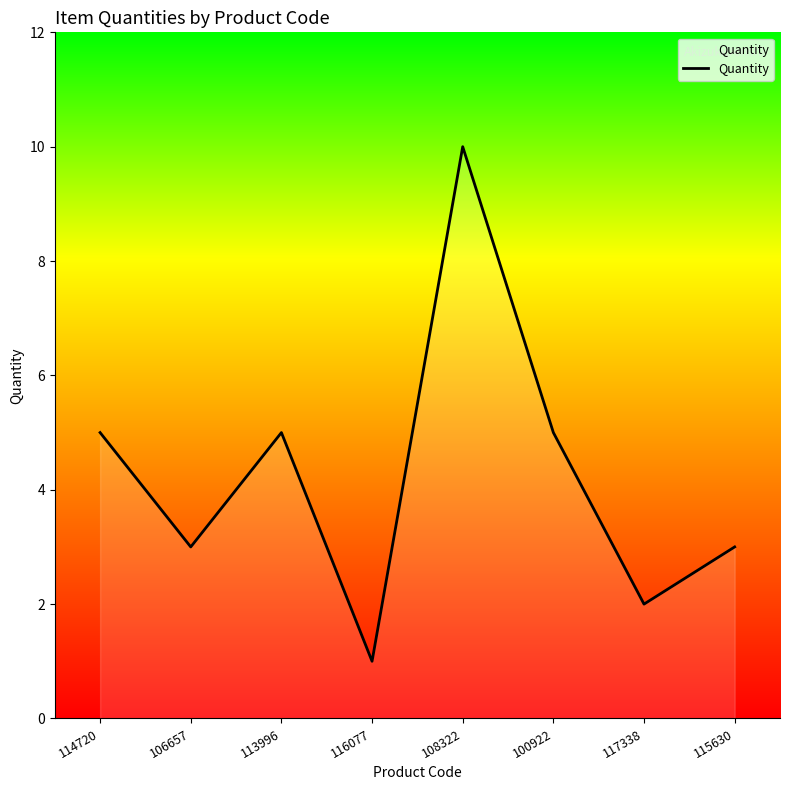

The value at 114720 is 8. True or false?

False